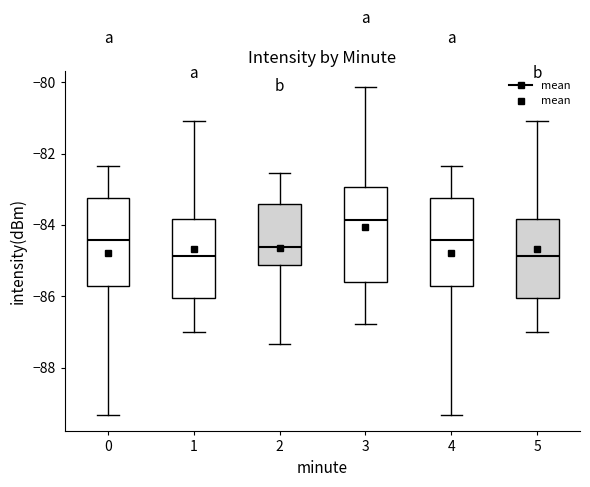

Where does the lower whisker of the box at x = 3 end on the y-axis? The values are not printed on the chart, so give them approximately, as read against the axis.

-86.8